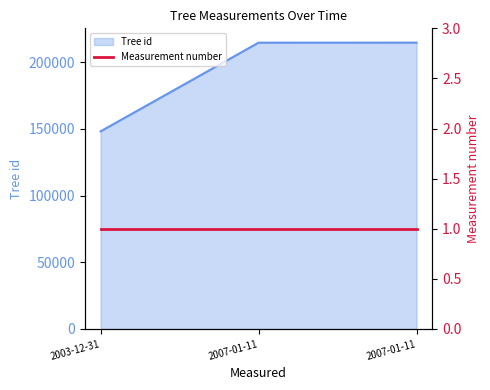

Where is the data nearest to the value 181481?

2007-01-11